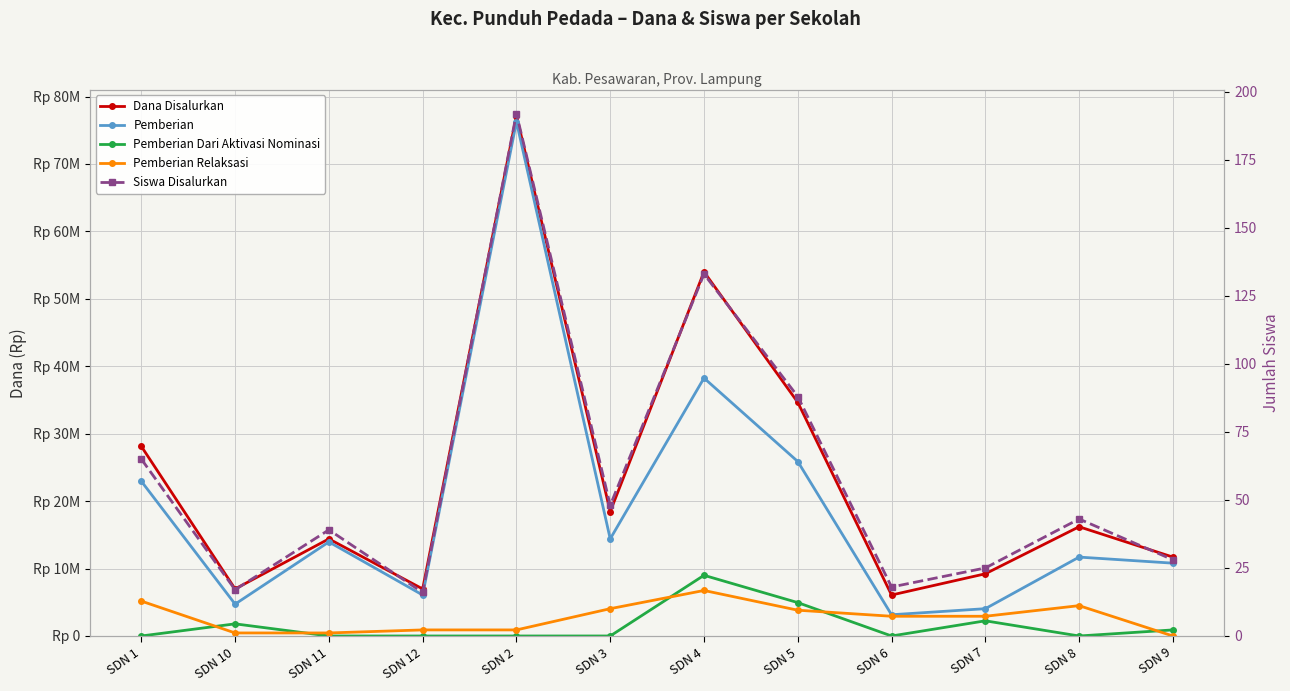

What is the label of the 3rd point from the right?

SDN 7